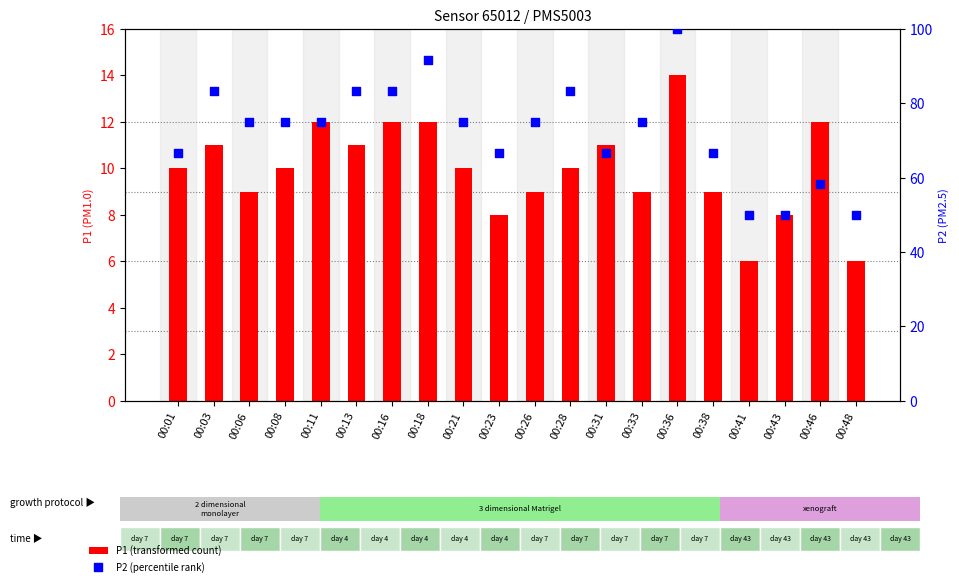

At which category is the sum across all series the highest?

00:36